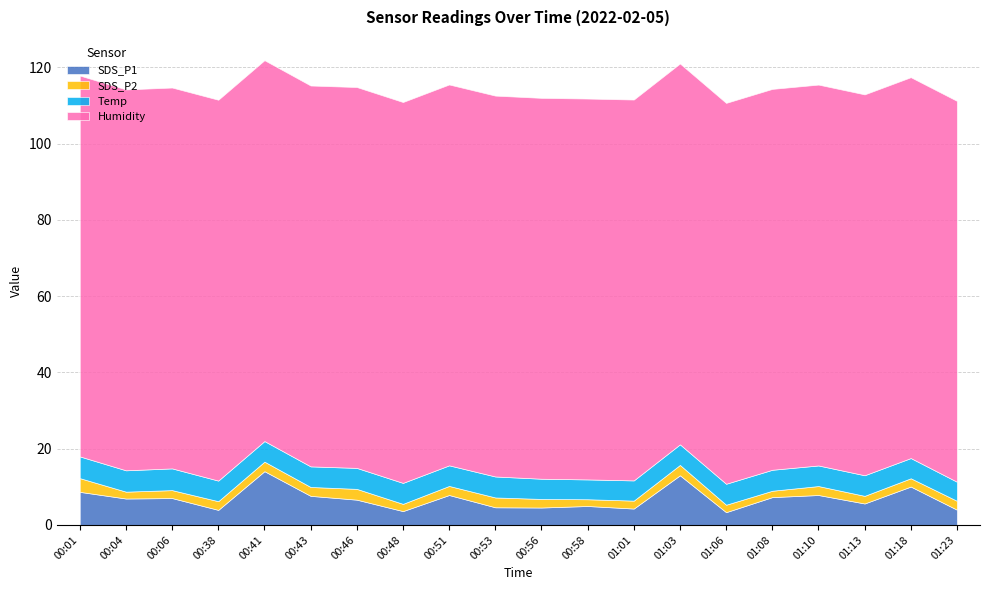

At how many categories does at least one series exceed 58?

20